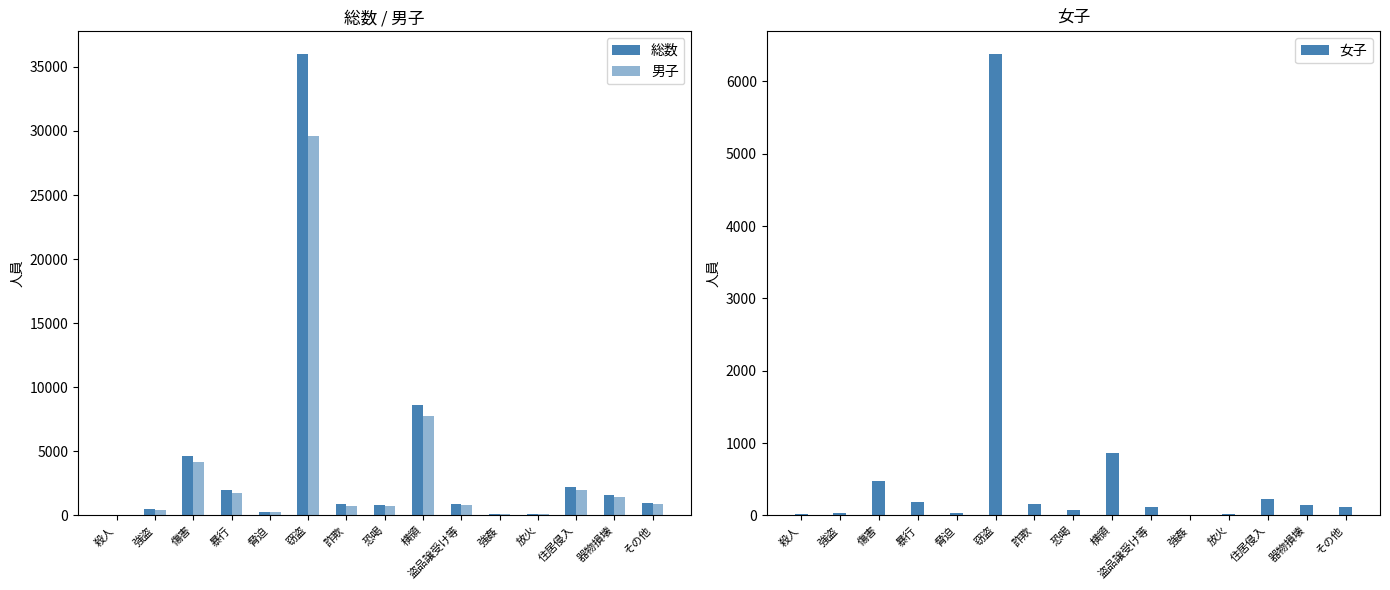

How many bars are there in each group?

3